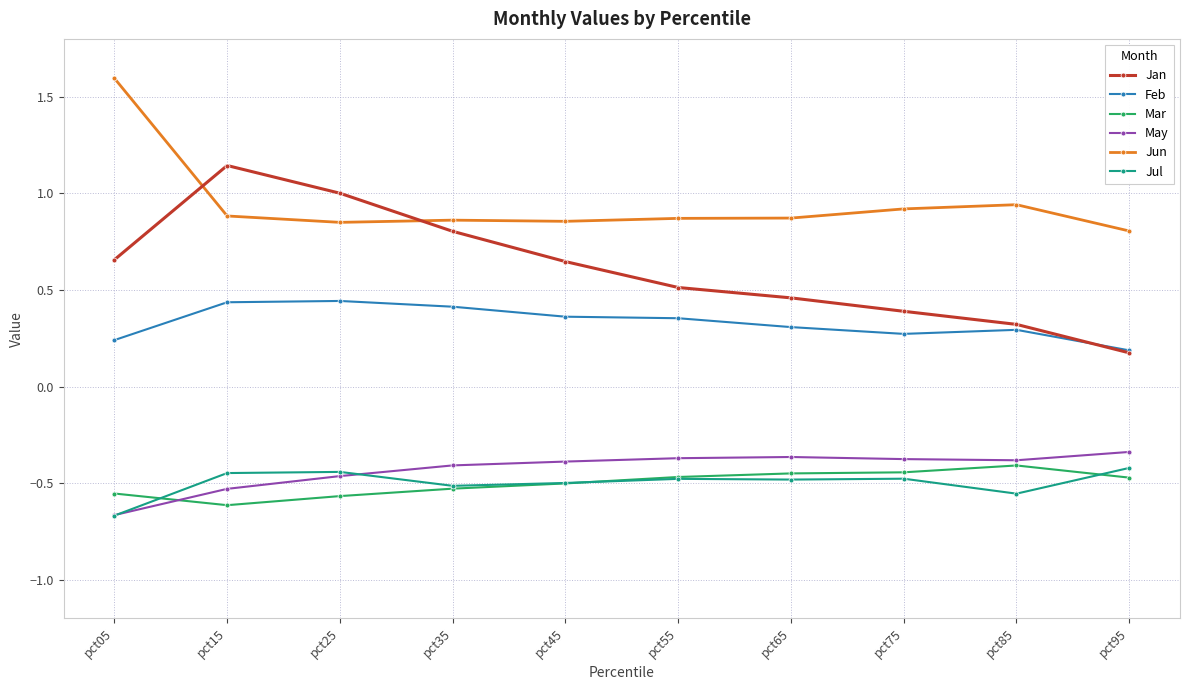

True or false: Mar and May cross at least once.

True